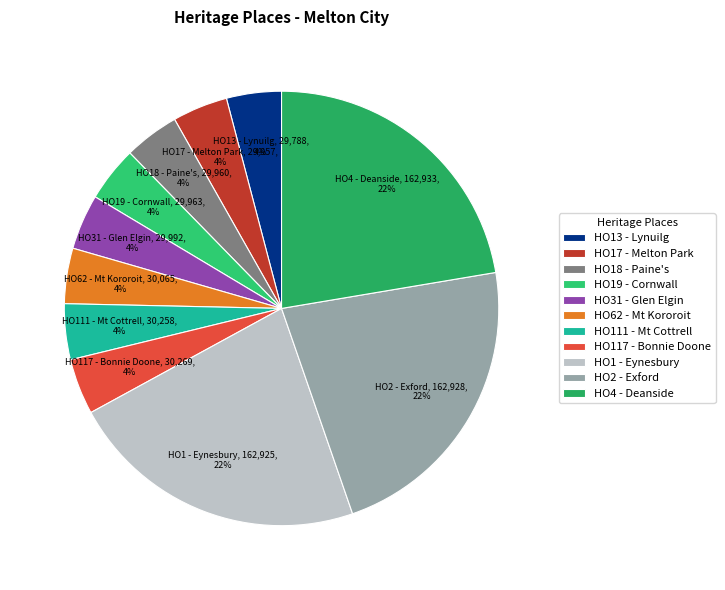

Does HO2 - Exford account for over 50% of the chart?

No